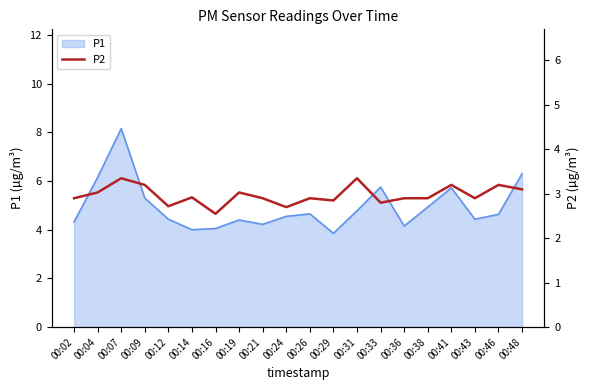

The value of P1 at 00:36 is 6.5. True or false?

False